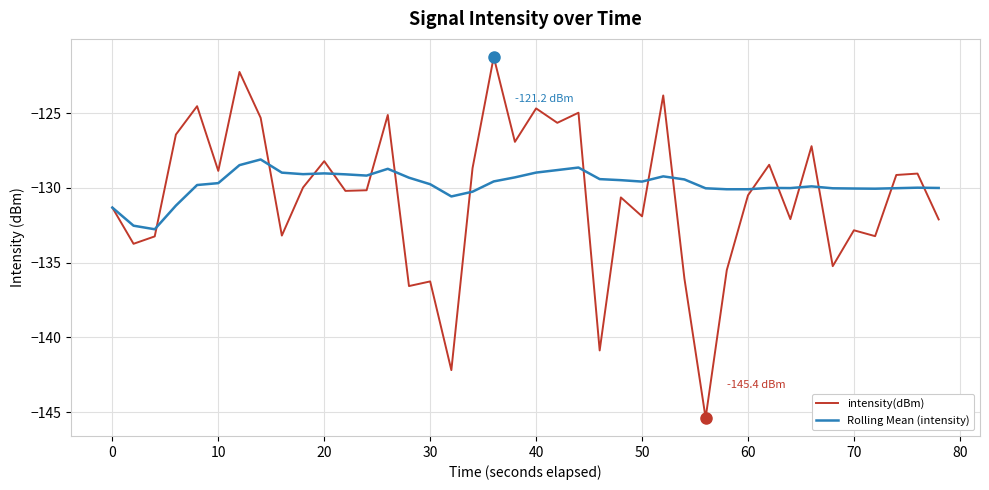

What is the sum of all Rolling Mean (intensity) values?

-5190.5